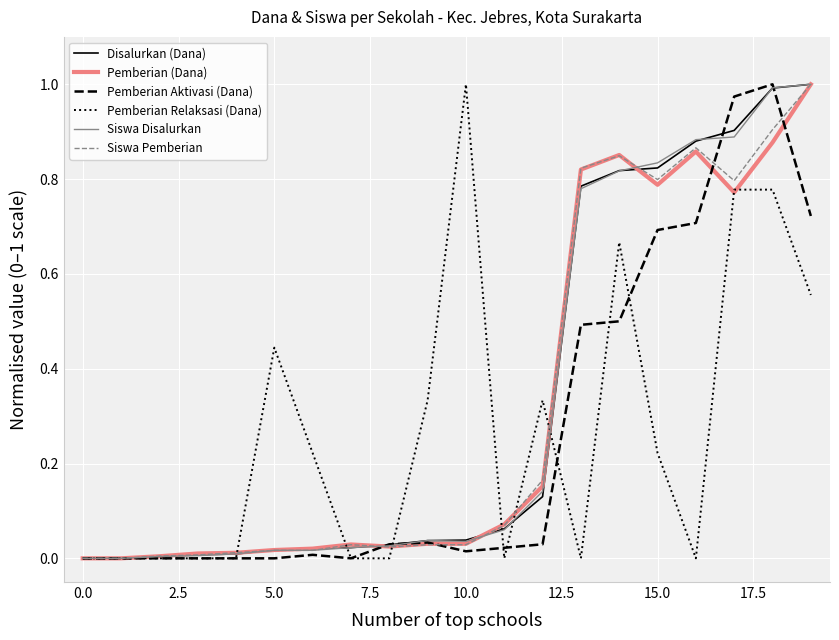

What is the value of the Pemberian Relaksasi (Dana) point at the 10th from the left?

0.3